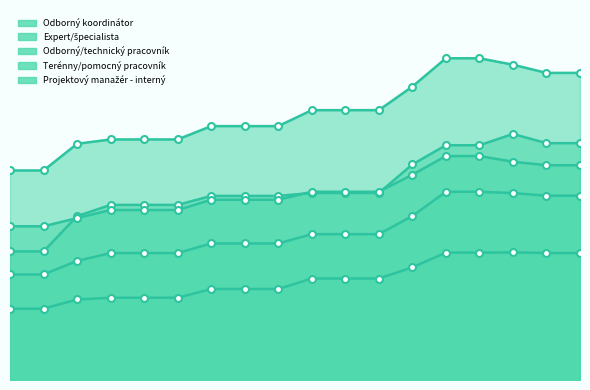

What is the highest value of the Odborný/technický pracovník series?

1723